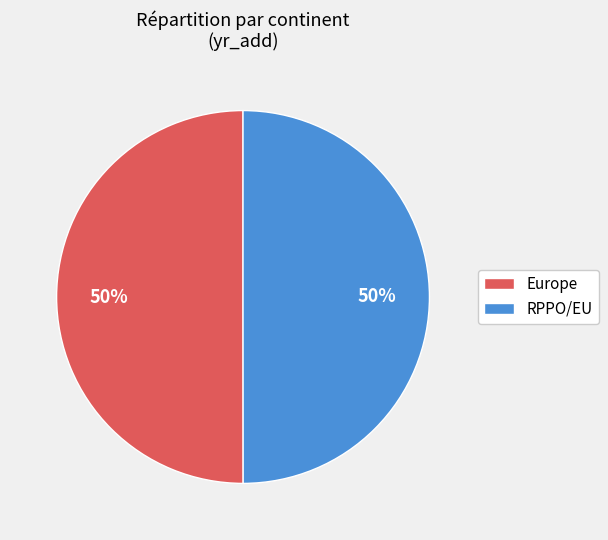

To the nearest percent, what is the average slice percentage?

50%